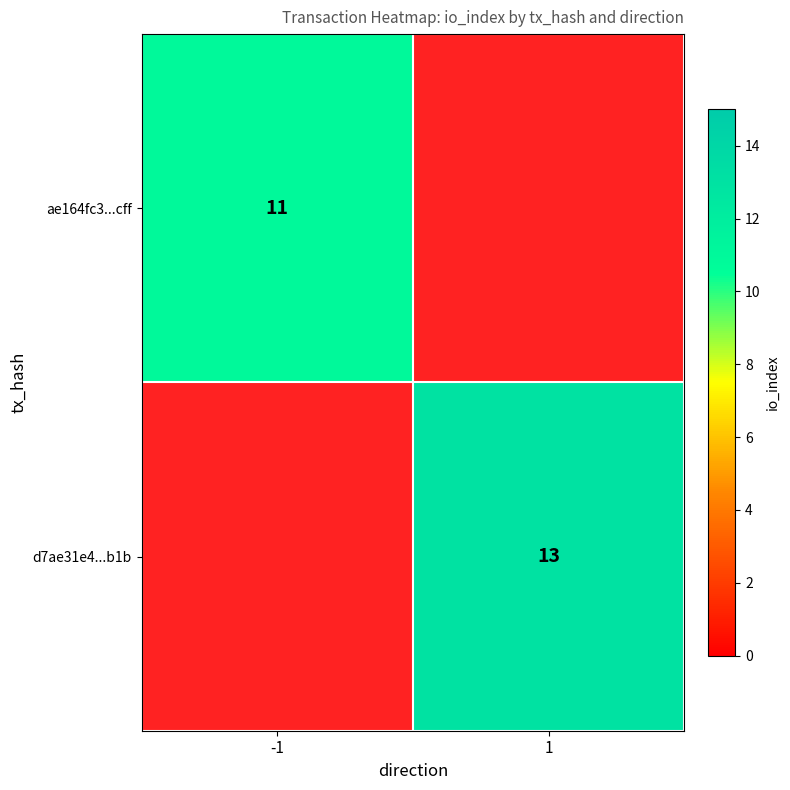

The value of d7ae31e4...b1b at 1 is 13. True or false?

True